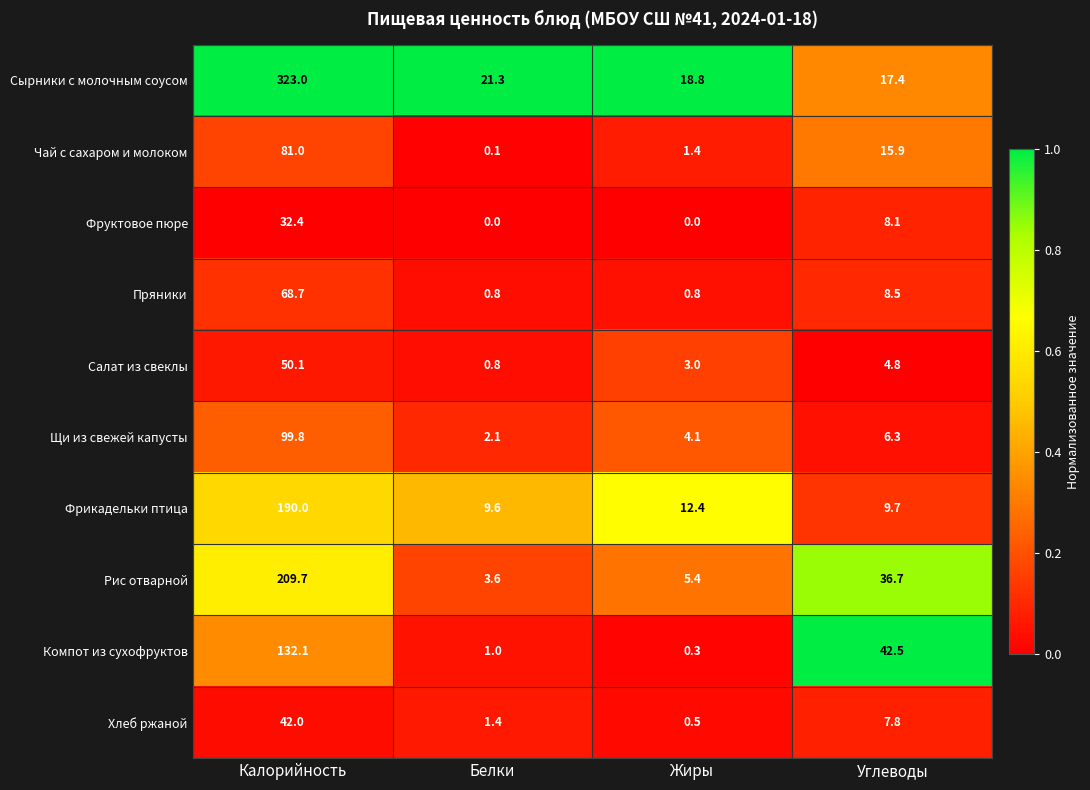

At which category is the sum across all series the highest?

Калорийность